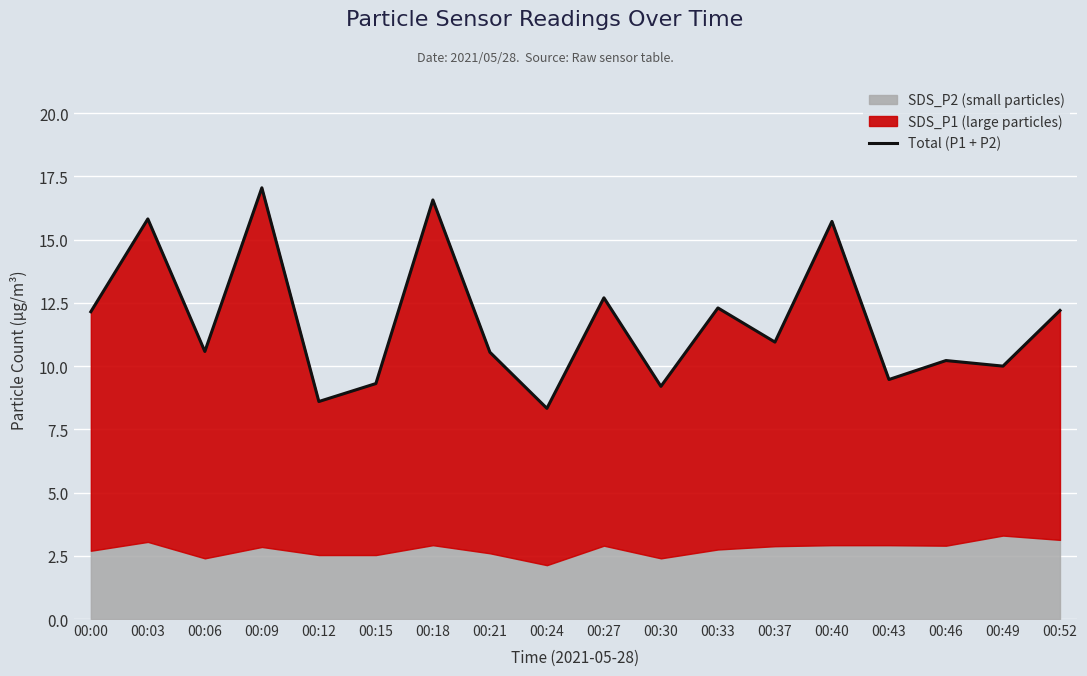

What is the greatest value displayed?

17.1